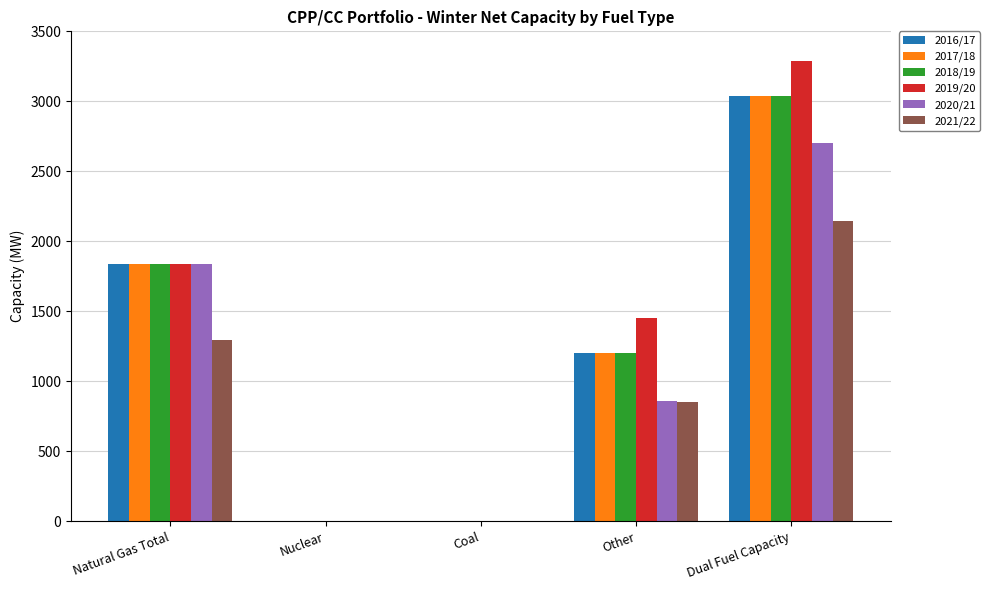

At which category is the sum across all series the highest?

Dual Fuel Capacity